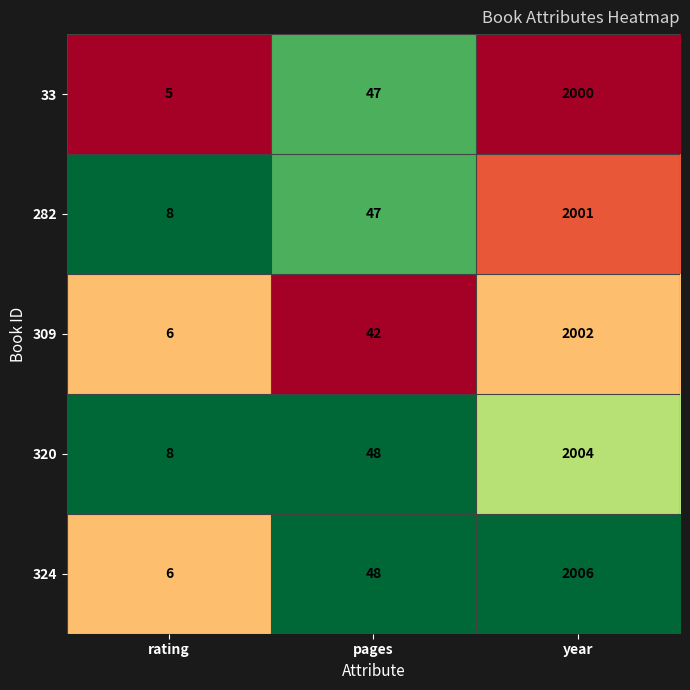

Which series changed the most between rating and year?

324